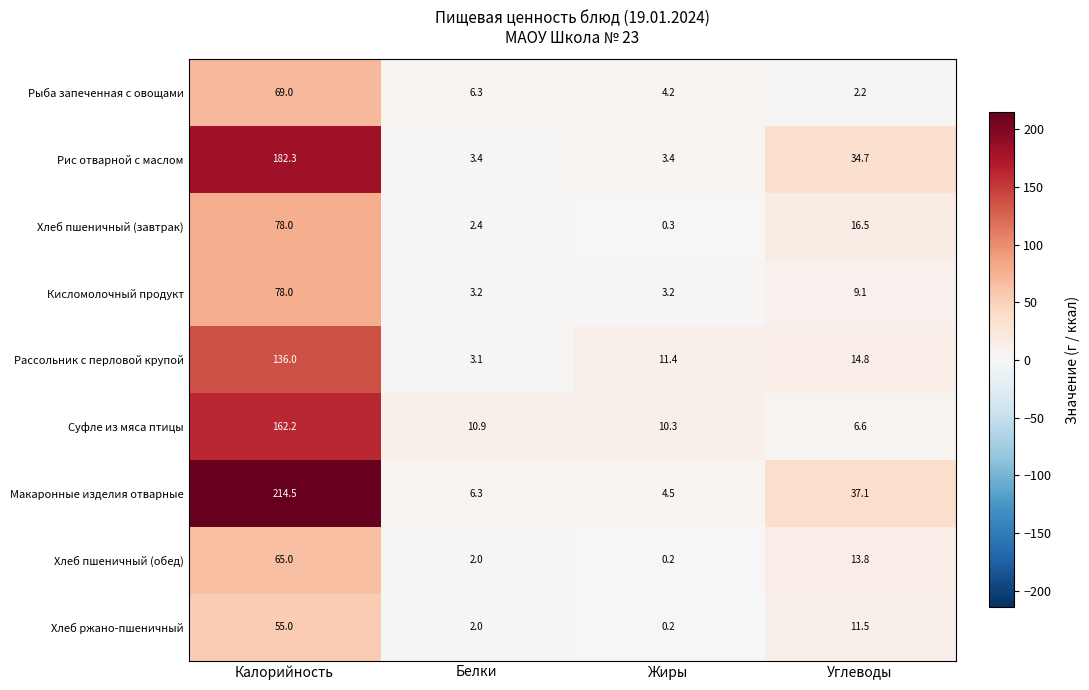

Which category has the highest value in the Хлеб пшеничный (завтрак) series?

Калорийность